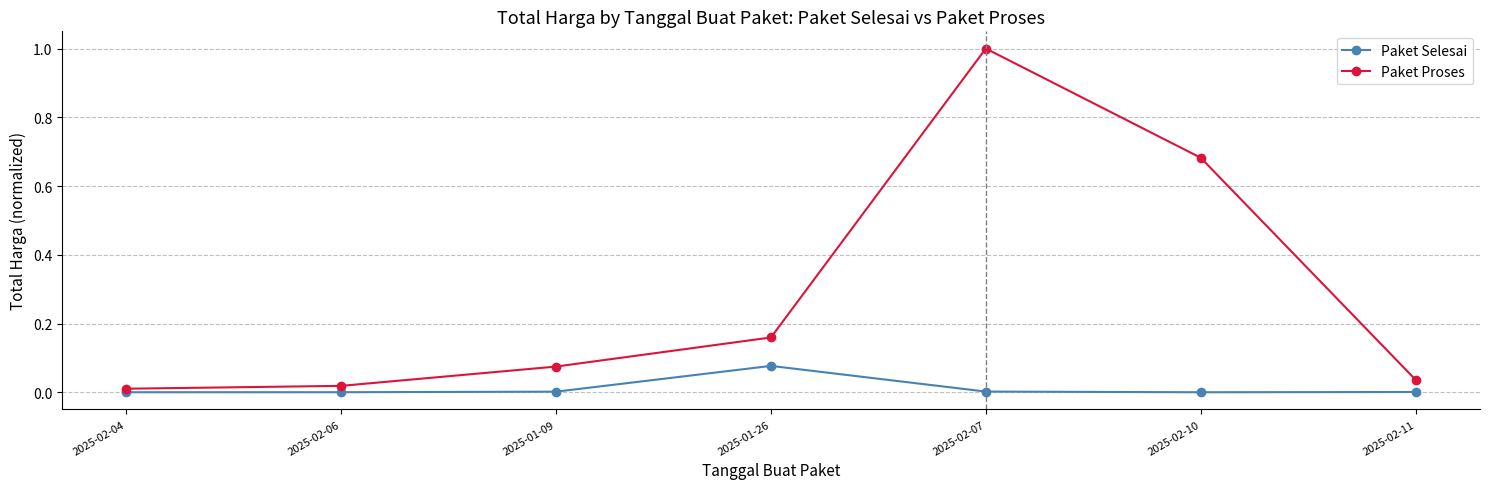

What is the sum of all Paket Proses values?

2.0